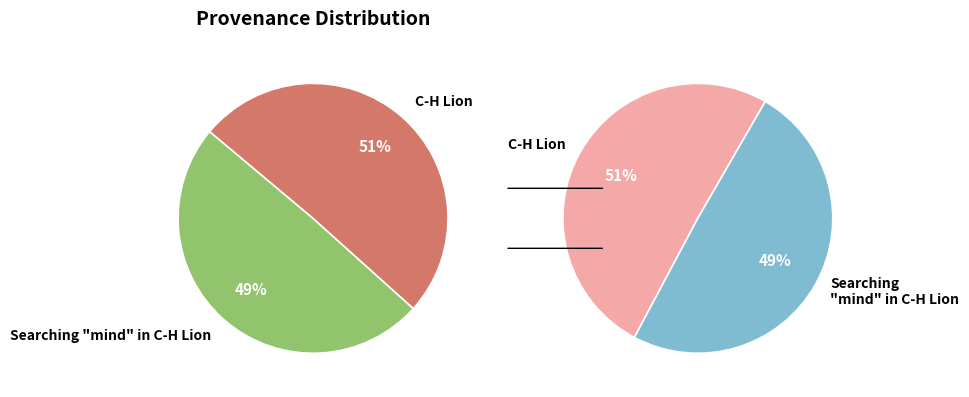

Which has a higher value, C-H Lion or Searching "mind" in C-H Lion?

C-H Lion